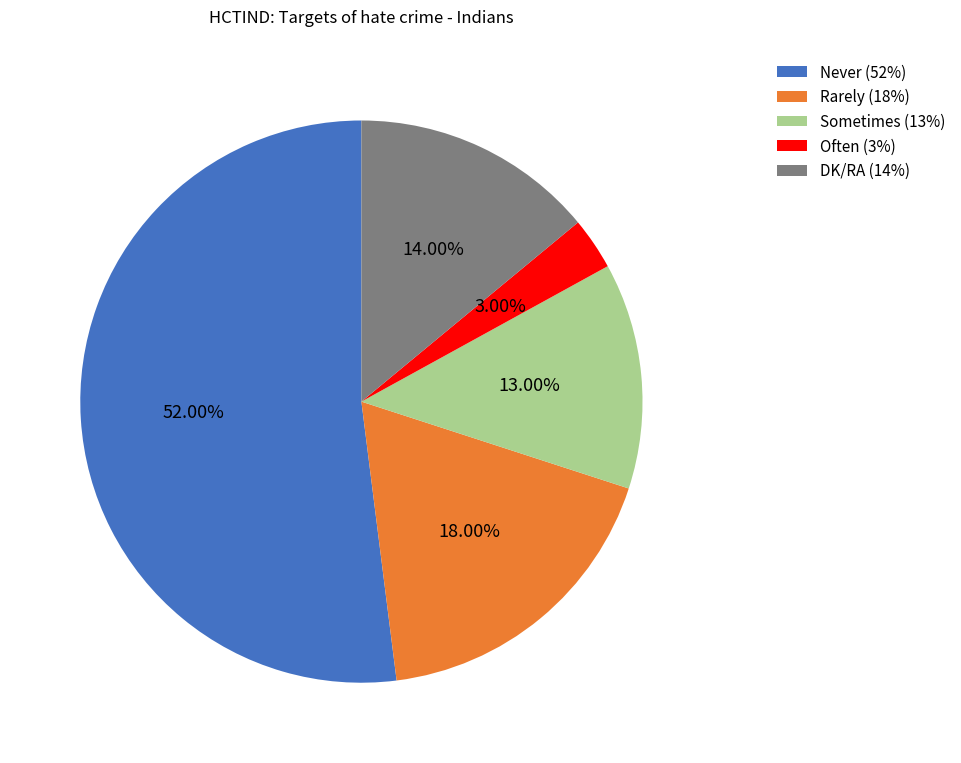

Which slice is the largest?

Never (52%)